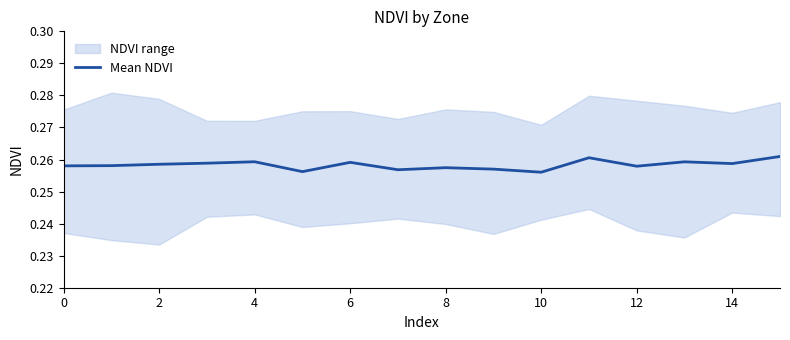

What is the label of the 11th point from the left?

10